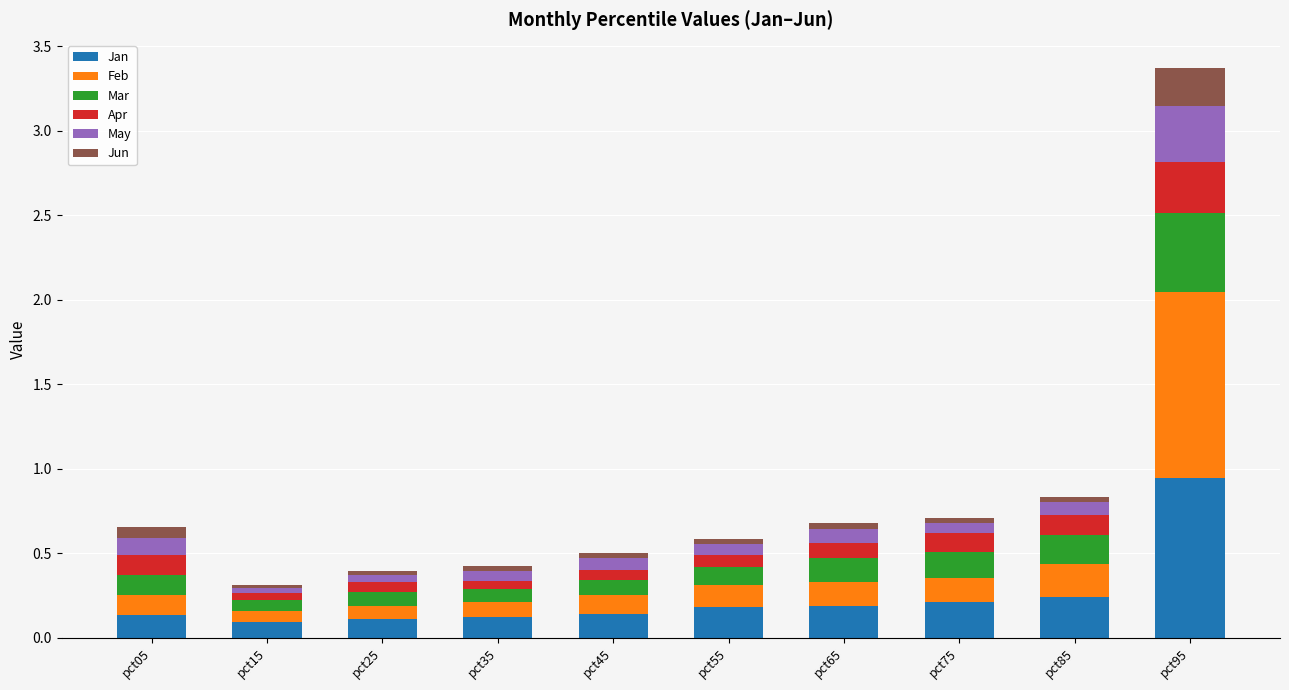

At which category is the sum across all series the highest?

pct95